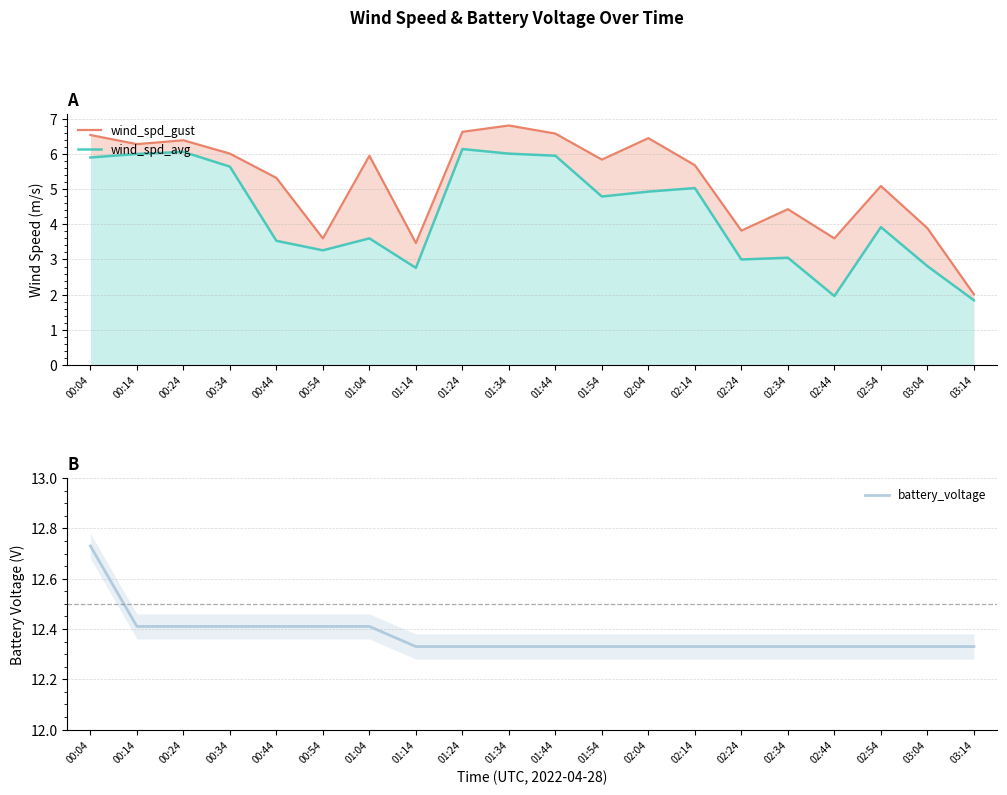

Which series changed the most between 00:34 and 01:54?

wind_spd_avg